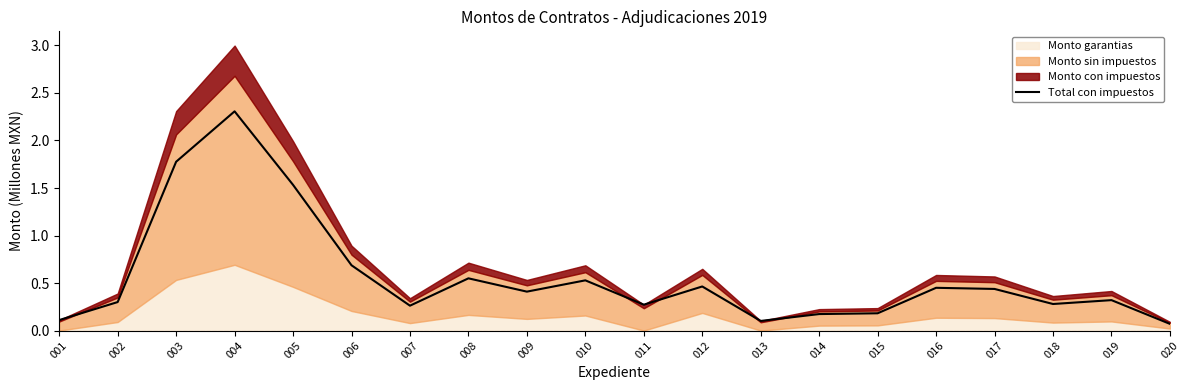

Rank the categories by value from highest to lowest.

004, 003, 005, 006, 008, 010, 012, 016, 017, 009, 019, 002, 018, 011, 007, 015, 014, 001, 013, 020